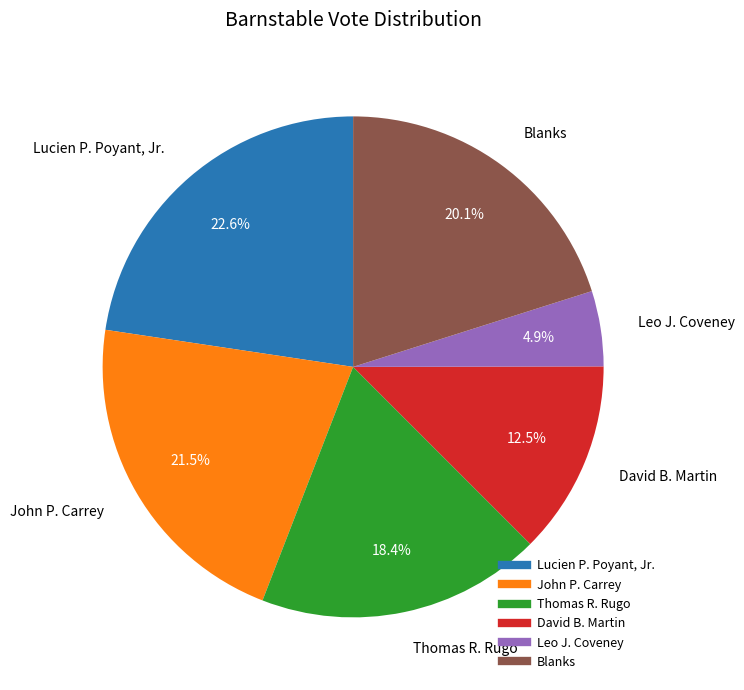

Is the sum of Lucien P. Poyant, Jr. and Leo J. Coveney greater than half?

No